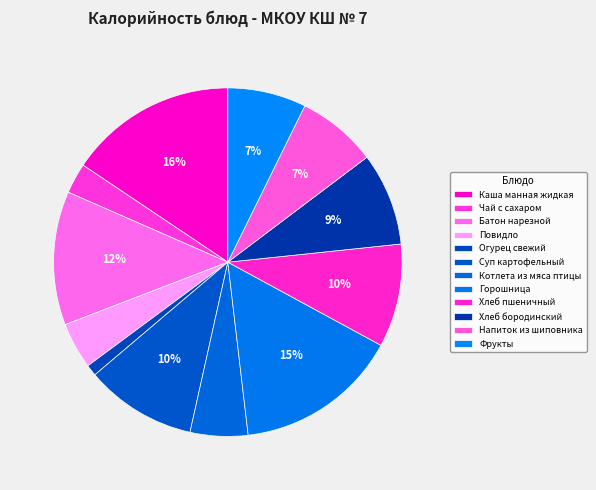

Which slice is the largest?

Каша манная жидкая